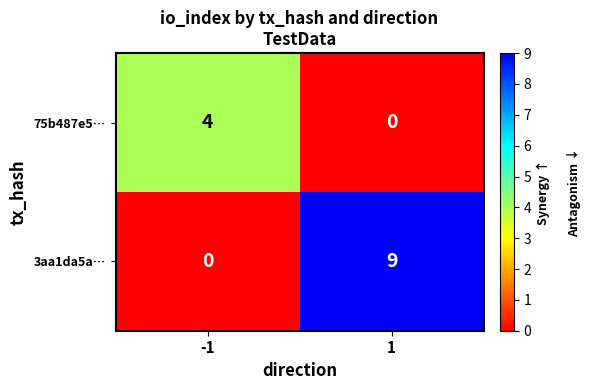

At how many categories does at least one series exceed 0?

2